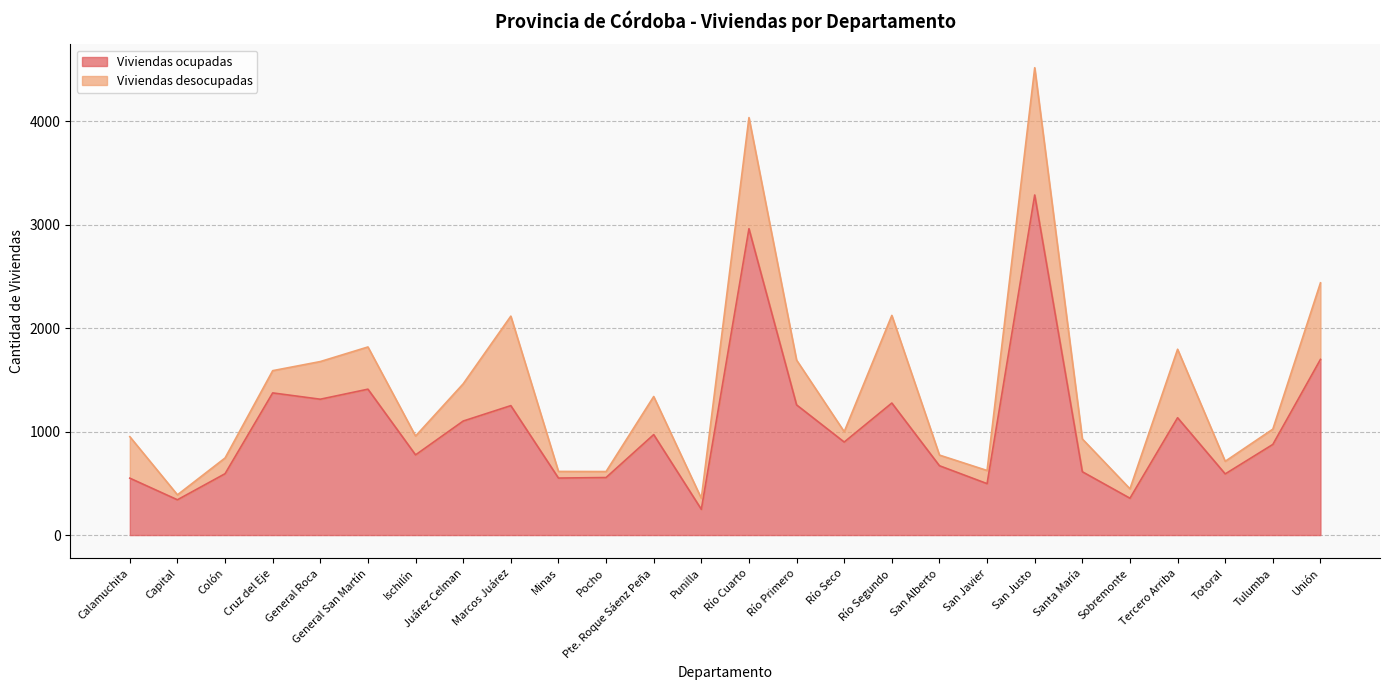

At which label does the data first exceed 899?

Cruz del Eje